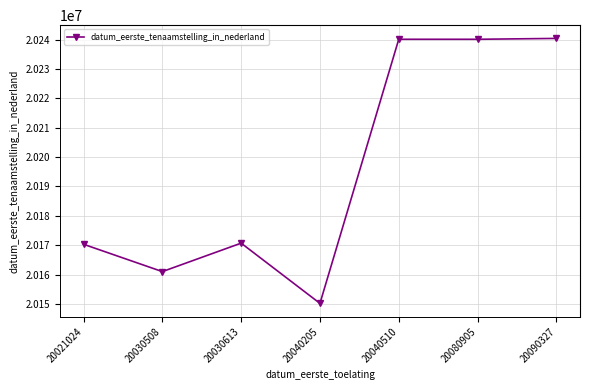

What is the maximum value shown in the chart?

20240419